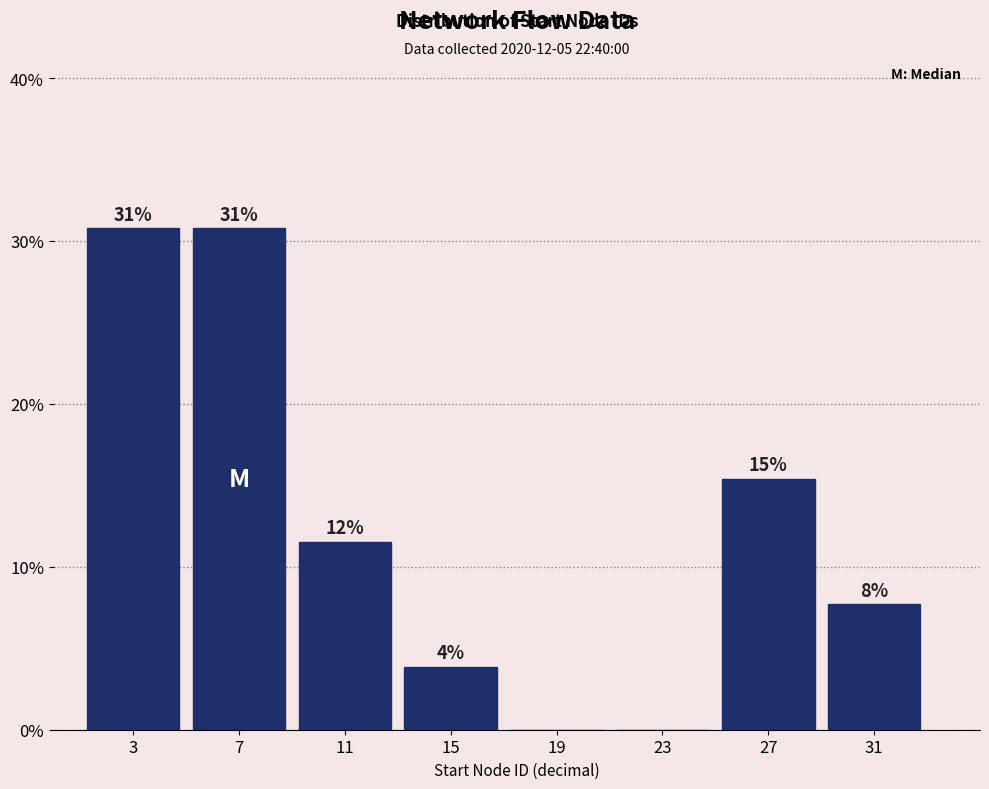

Are the bars horizontal?

No